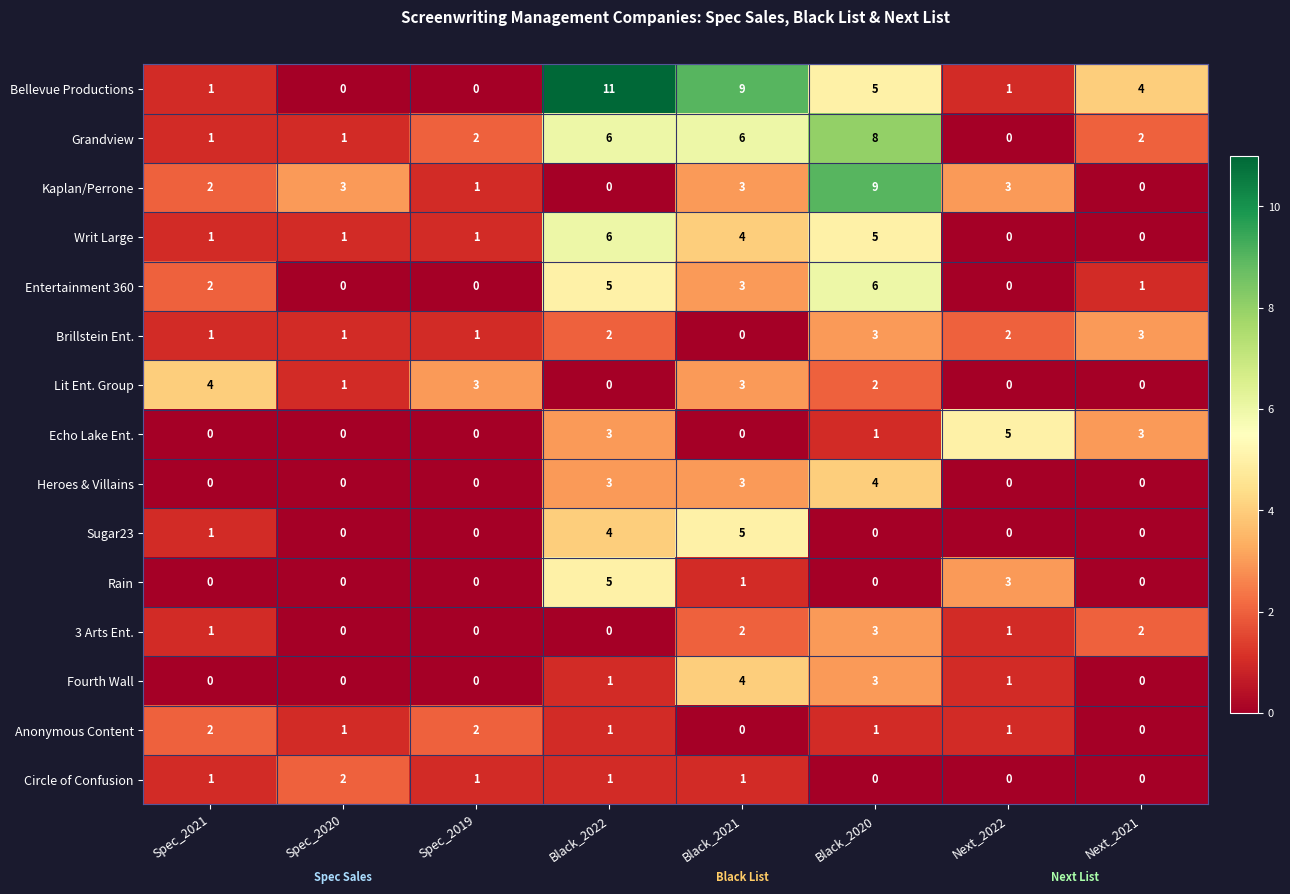

At how many categories does at least one series exceed 8?

3